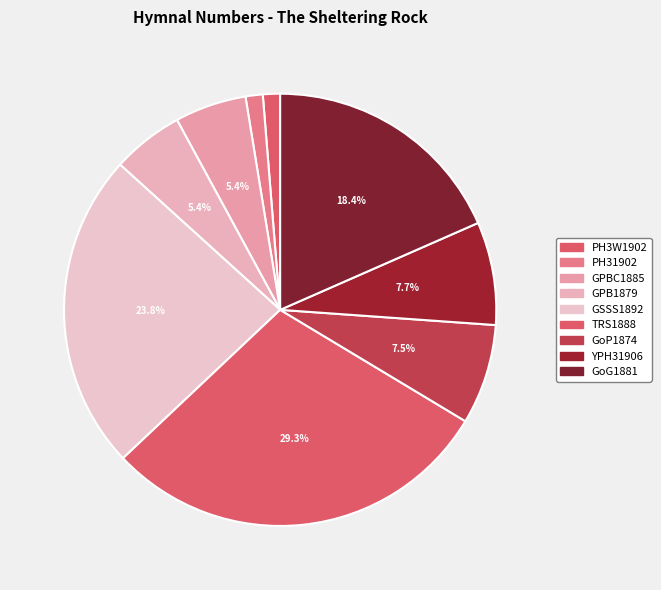

How many slices are in this pie chart?

9